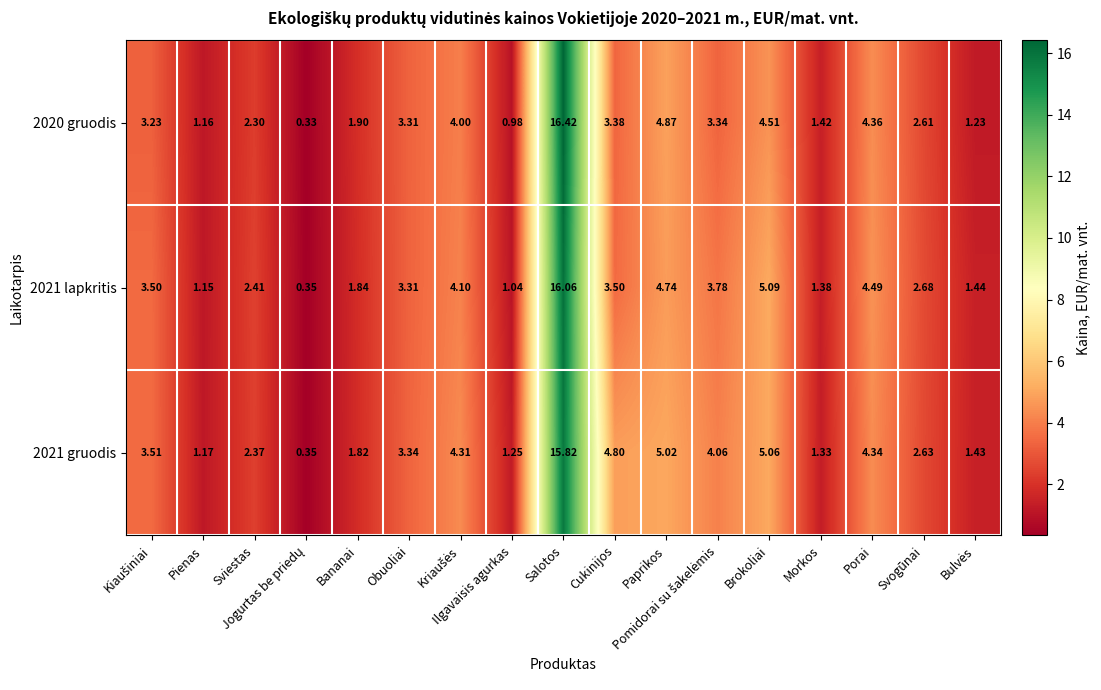

At which label is 2020 gruodis closest to 8?

Paprikos